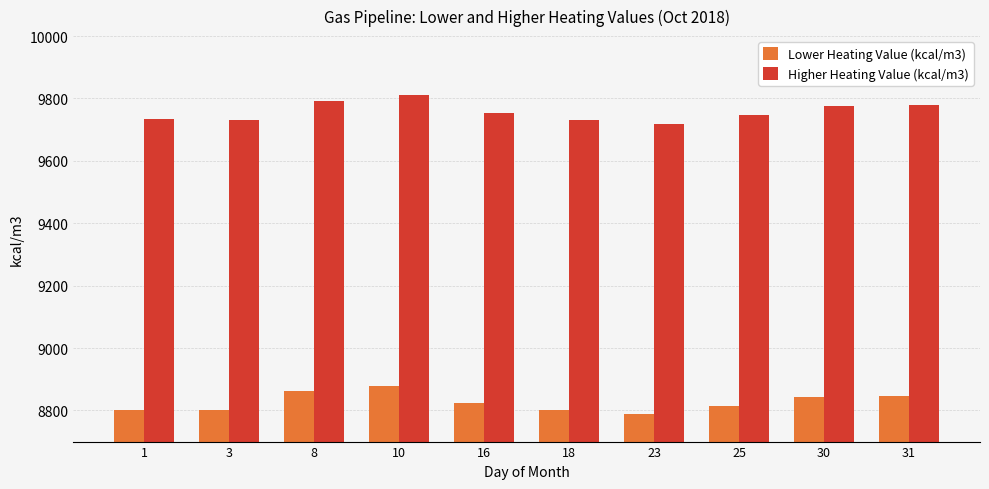

Rank the series by their maximum value, from lowest to highest.

Lower Heating Value (kcal/m3), Higher Heating Value (kcal/m3)